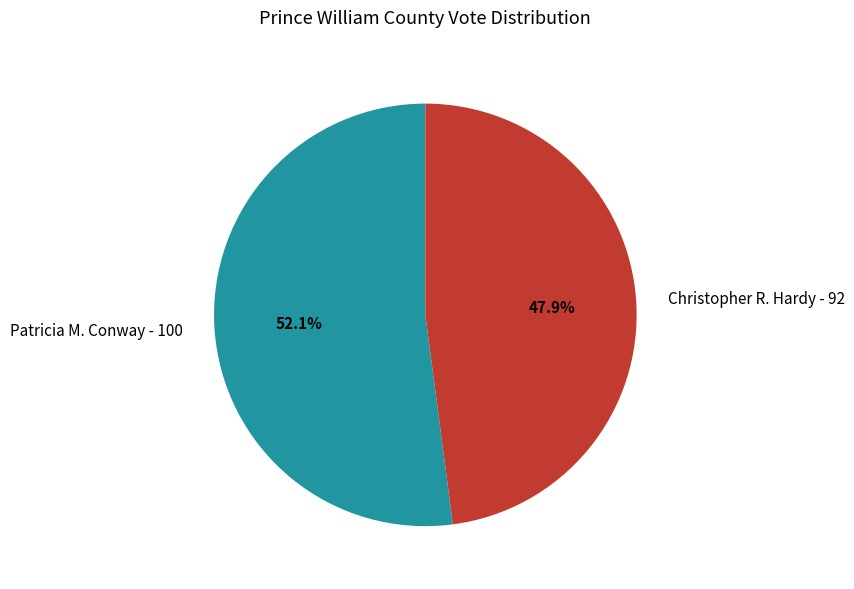

The Patricia M. Conway slice represents 52% of the pie. True or false?

True